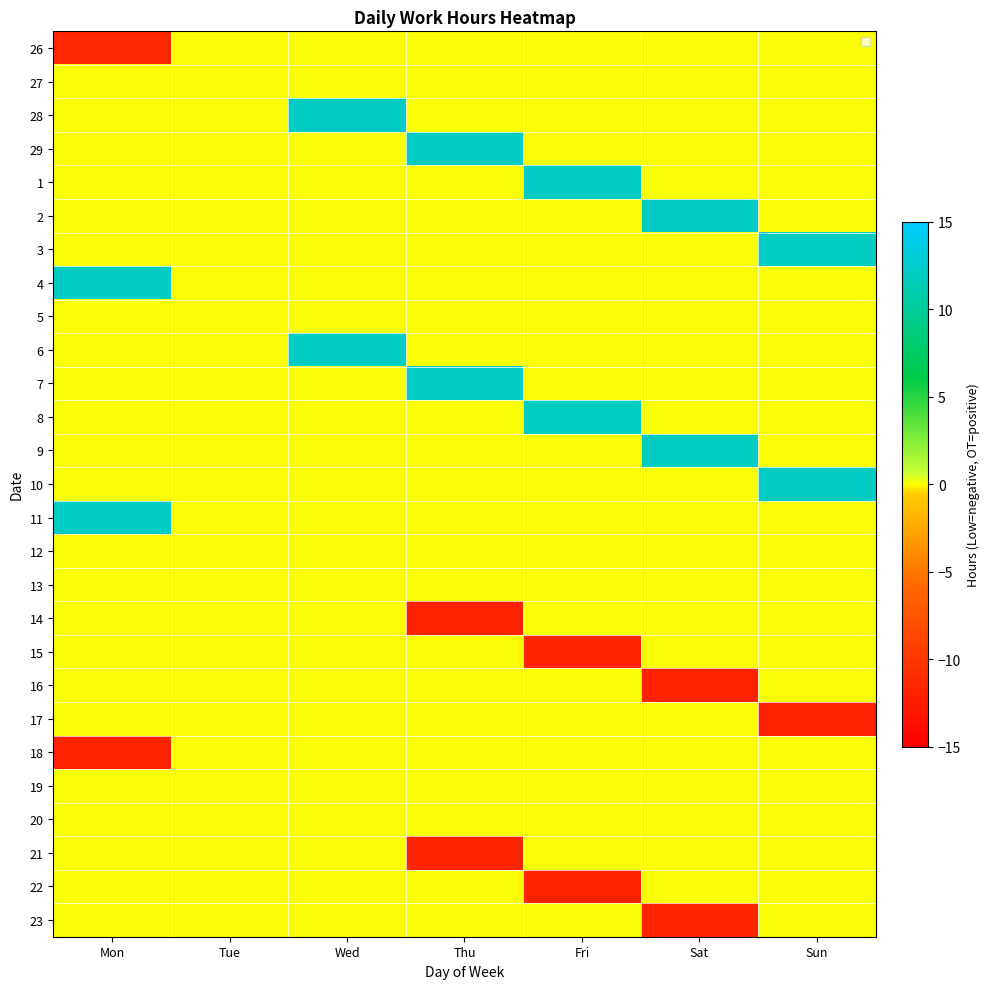

Which series has the widest spread of values?

11